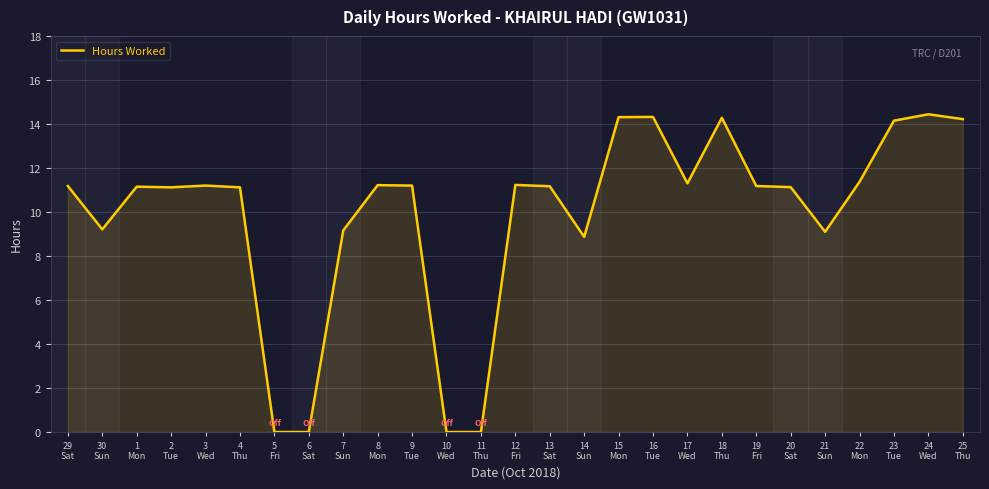

Which has a higher value, 4
Thu or 23
Tue?

23
Tue